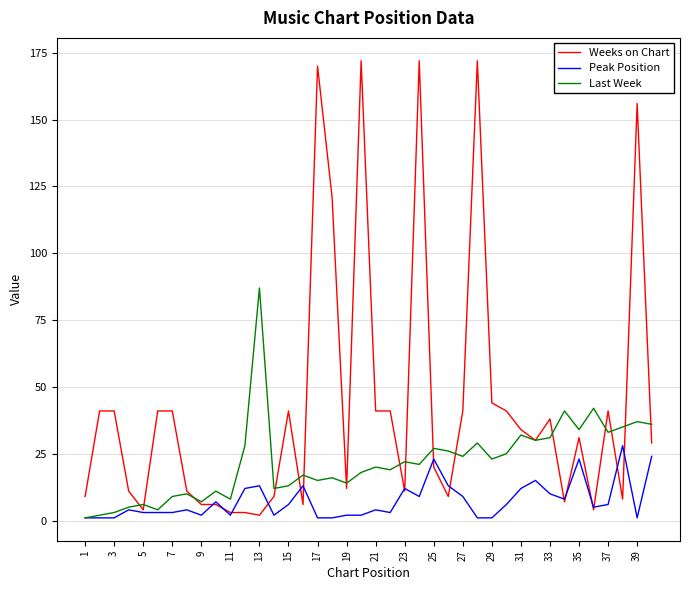

Which series has the widest spread of values?

Weeks on Chart